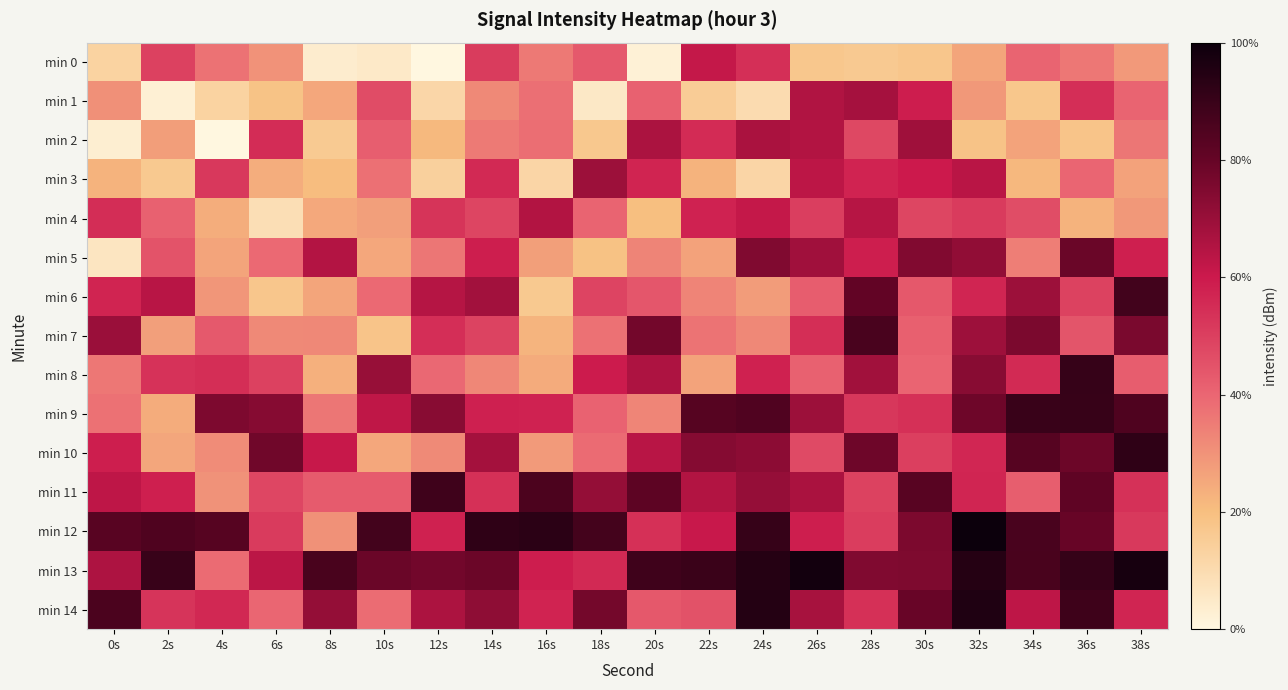

At which category does the chart reach its minimum across all series?

12s